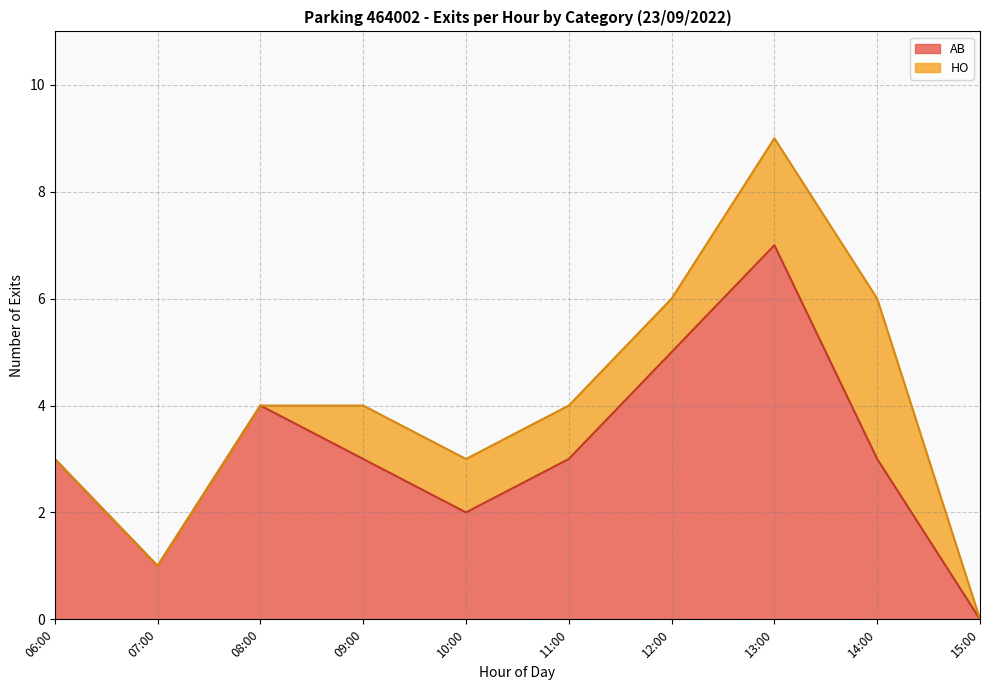

Is it true that AB equals 5 at 11:00?

False